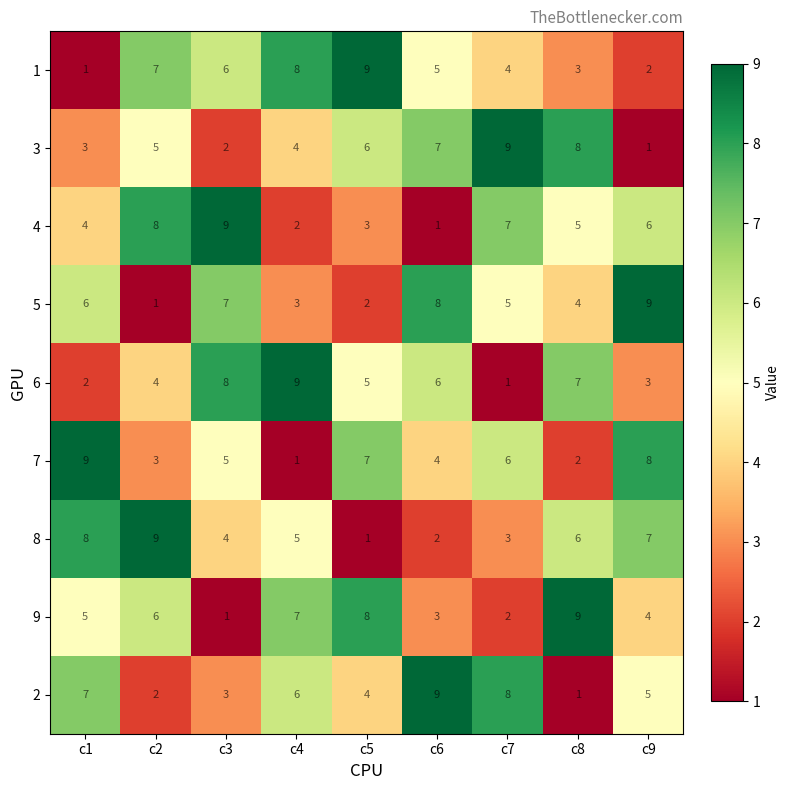

Which series changed the most between c1 and c4?

7